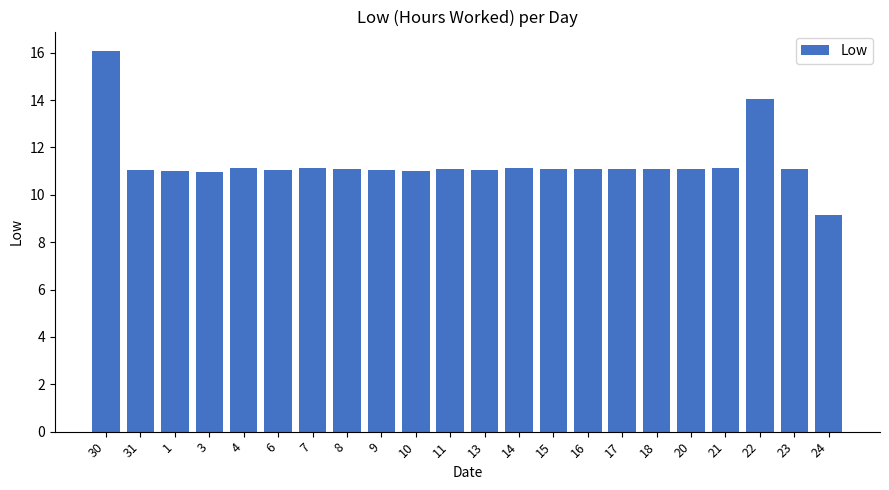

What is the sum of the values at 21 and 16?

22.2